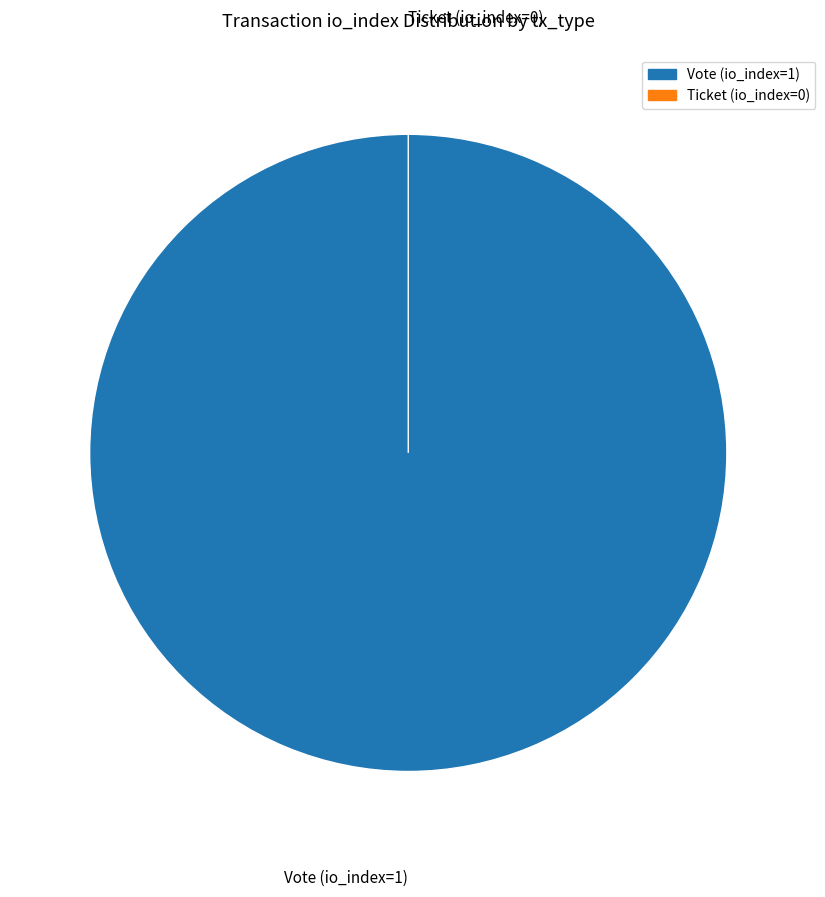

Does Ticket (io_index=0) represent more than half of the total?

No